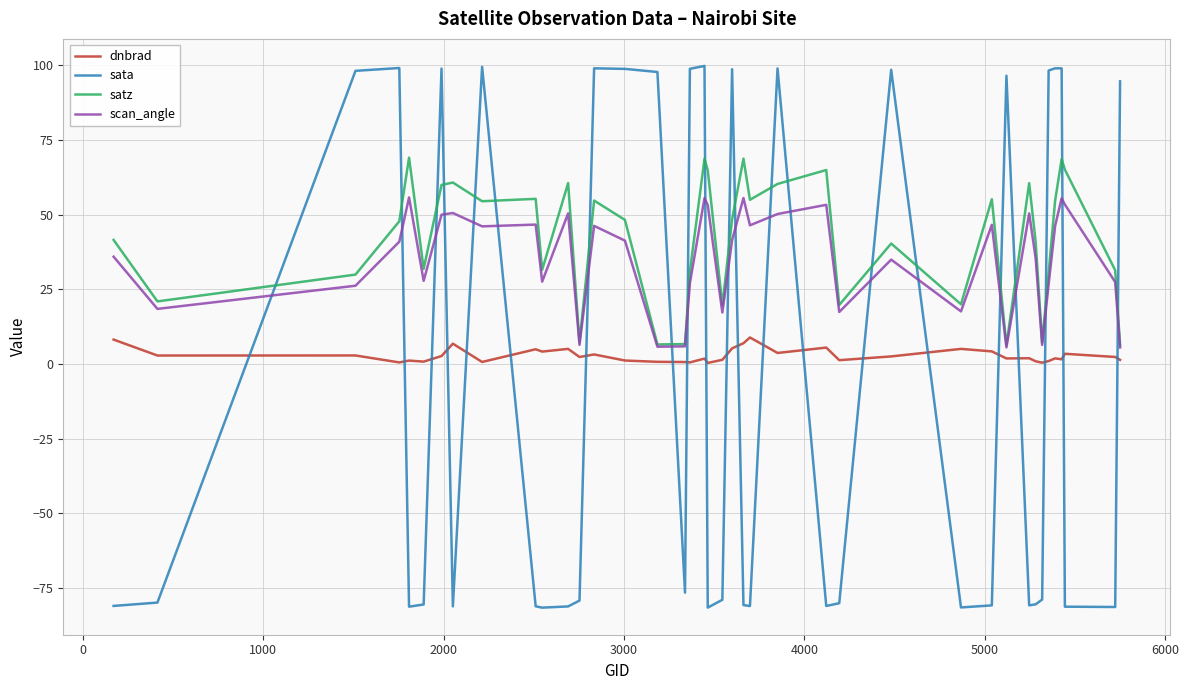

True or false: dnbrad and sata intersect in this chart.

True